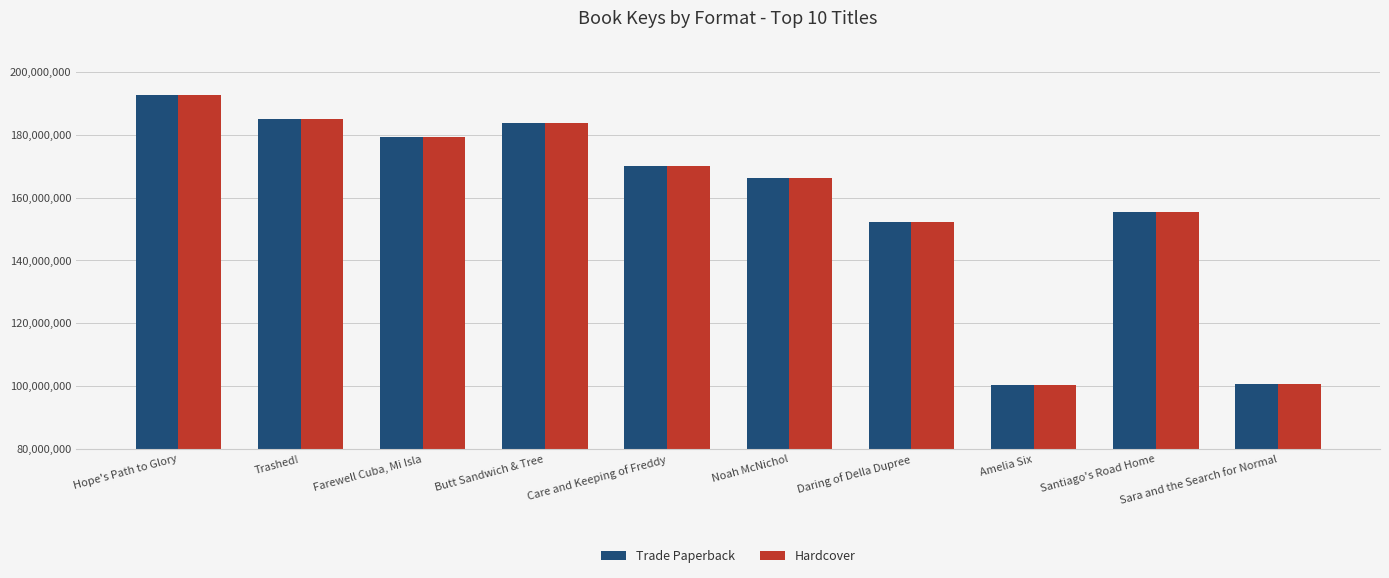

What is the difference between the maximum and second lowest values in the Hardcover series?

91958370